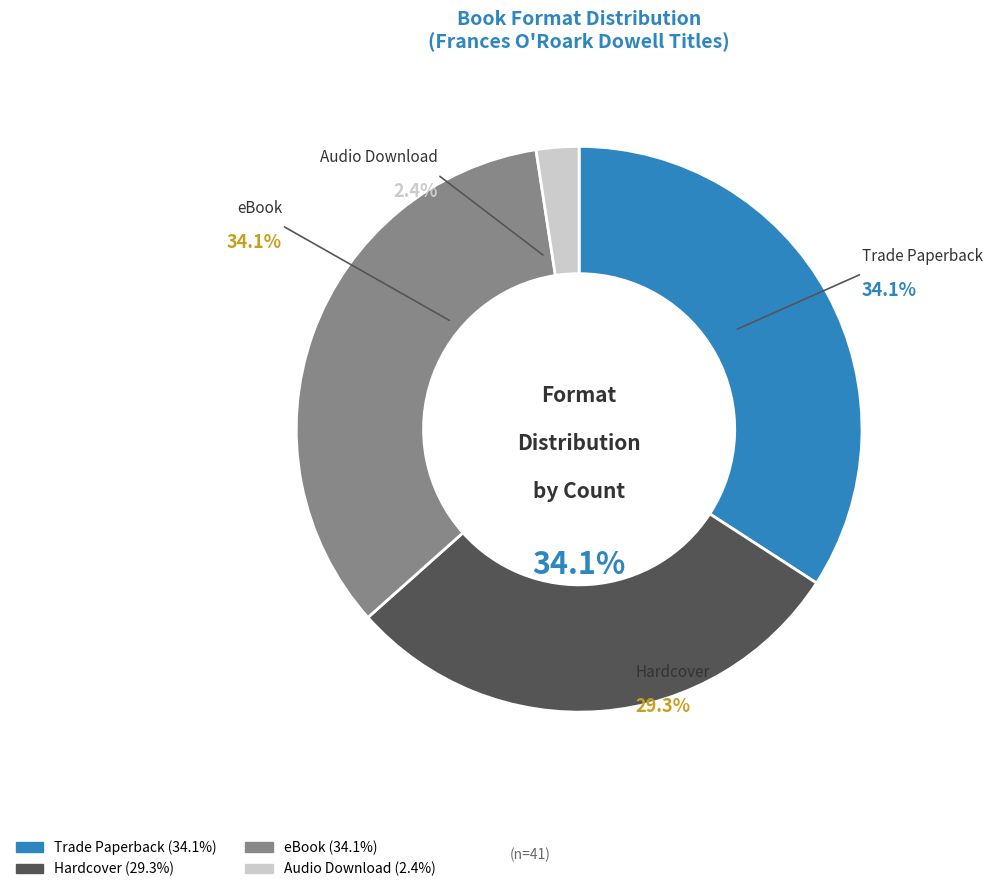

Which slice is the largest?

Trade Paperback